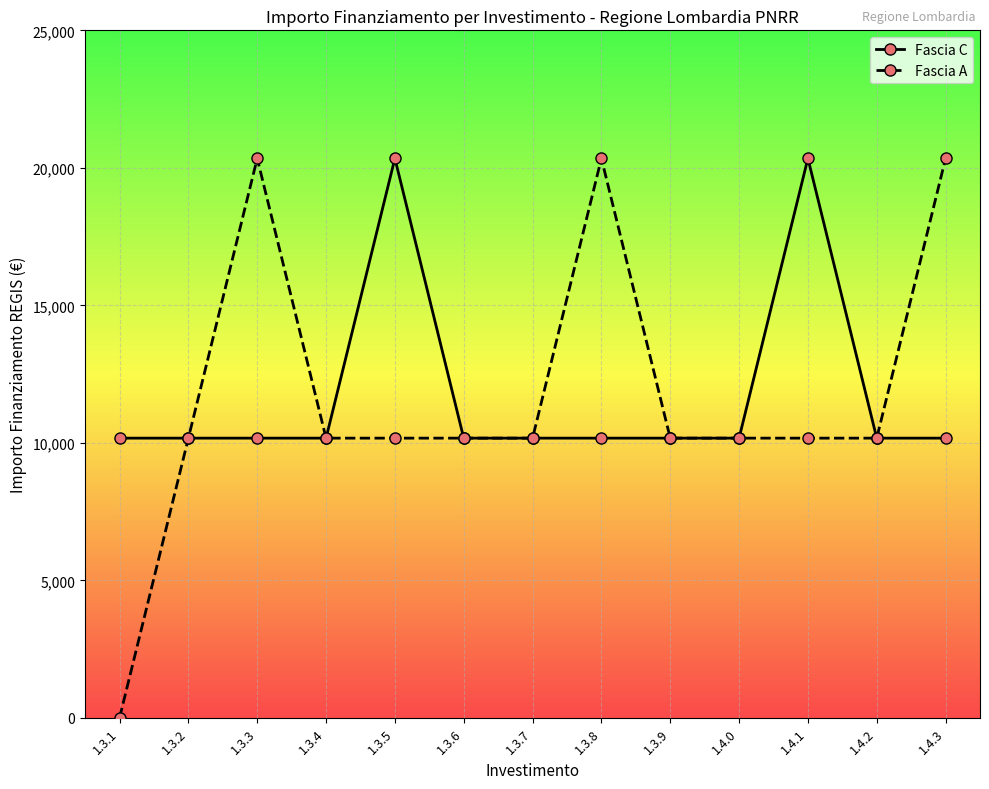

Is the value of Fascia A at 1.3.8 greater than the value of Fascia C at 1.3.1?

Yes